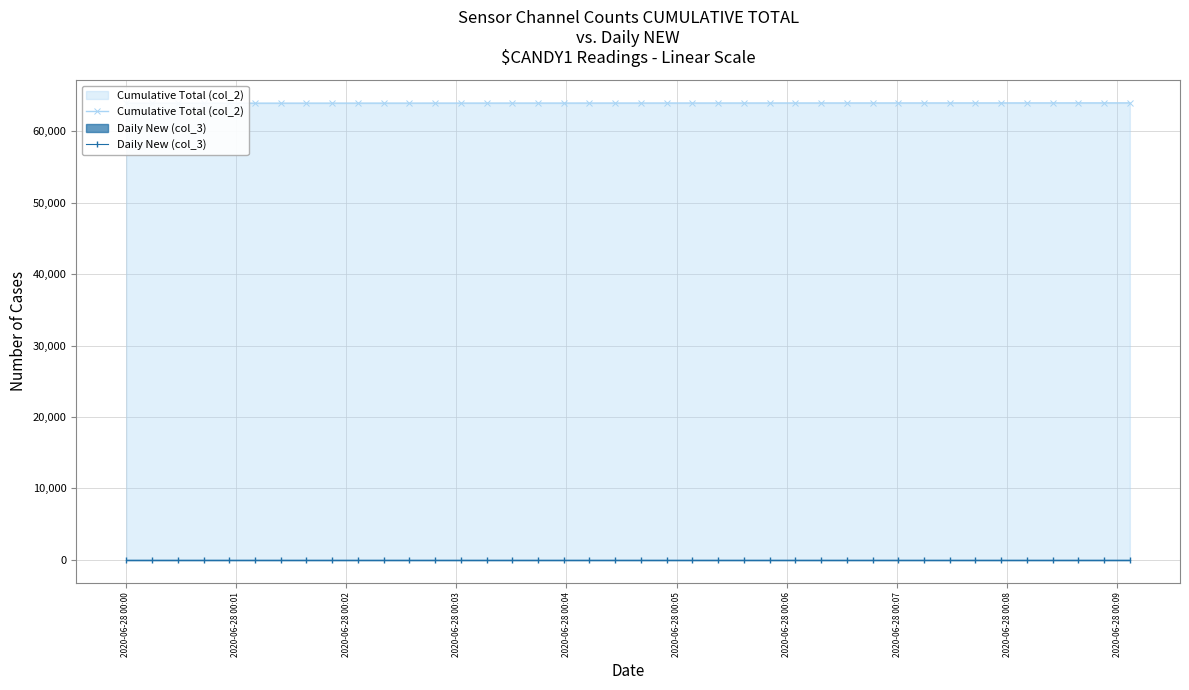

The Cumulative Total (col_2) series shows 26113 at 20. True or false?

False